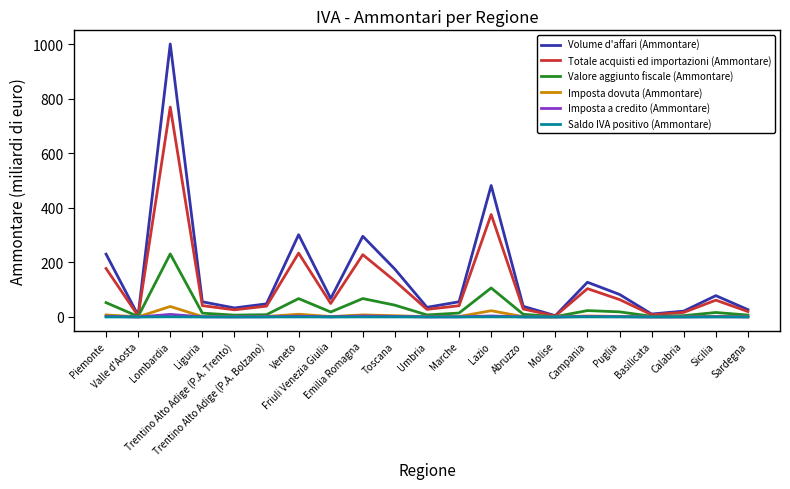

What is the average value of the Imposta dovuta (Ammontare) series?

5.3